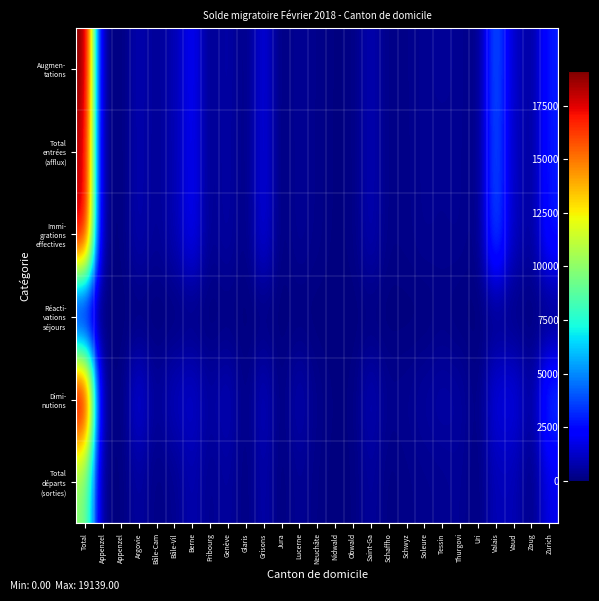

Which has a higher value, Saint-Ga or Argovie?

Saint-Ga